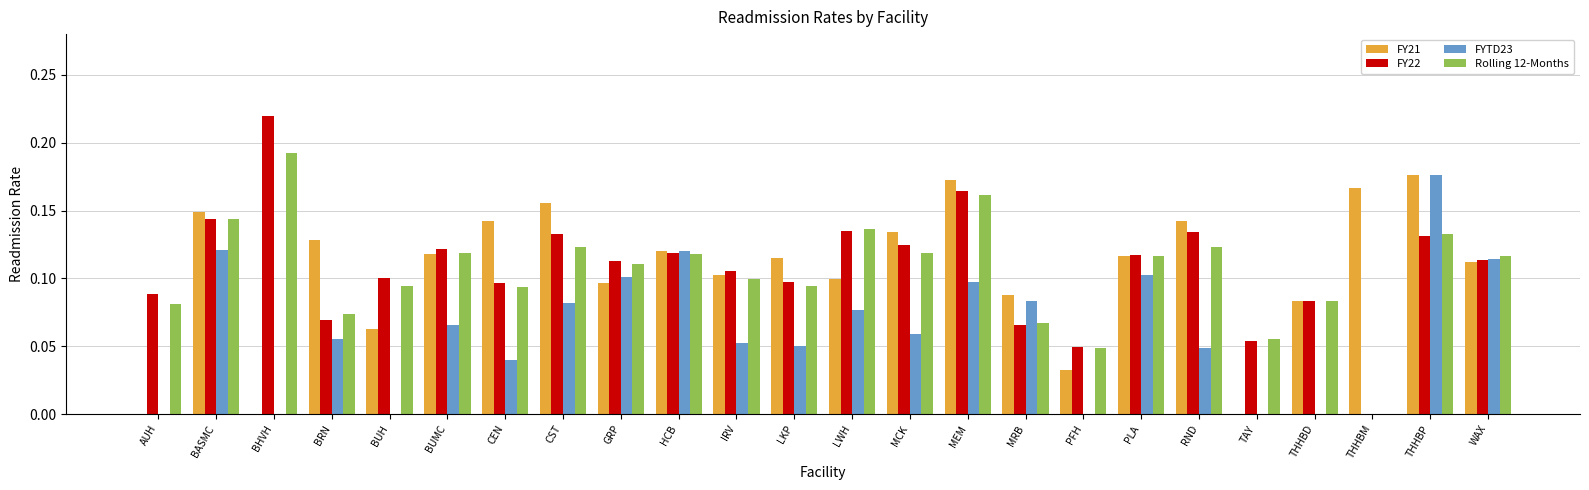

Which series has the largest range (max minus min)?

FY22